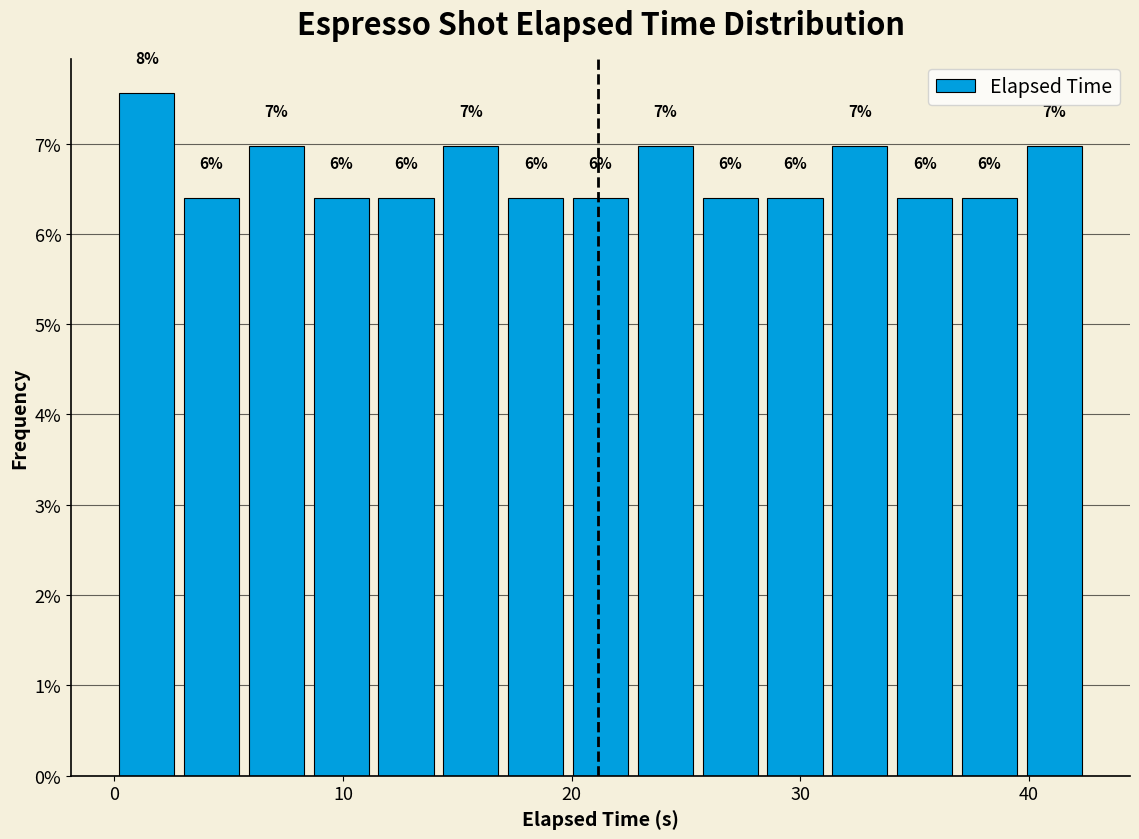

Read against the x-axis, roughly where is the centre of the tallest bar?

1